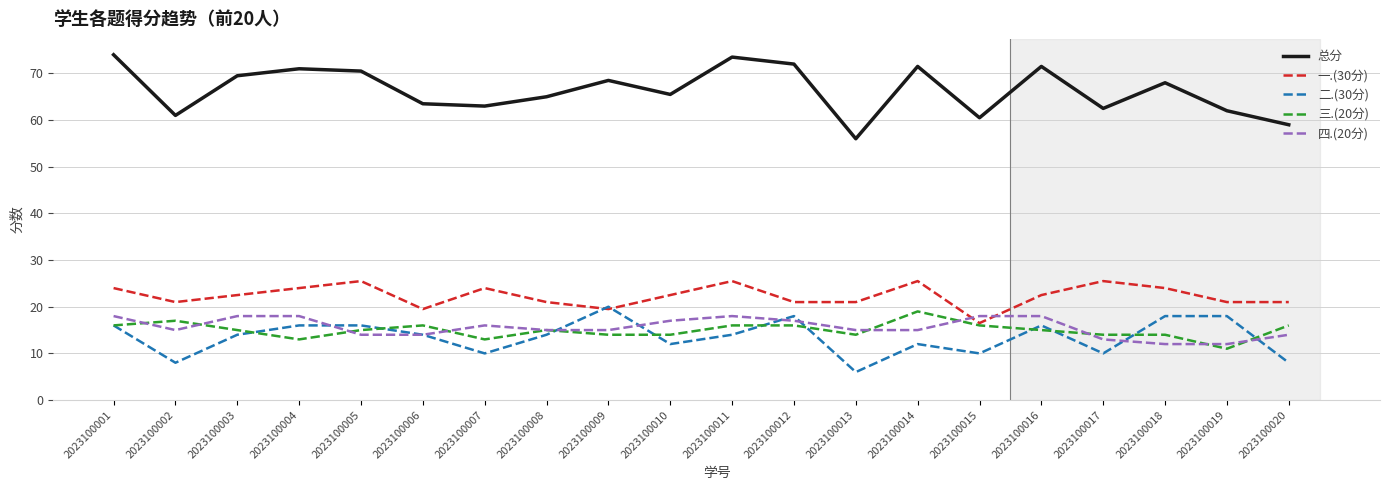

Which series has the largest total across all categories?

总分